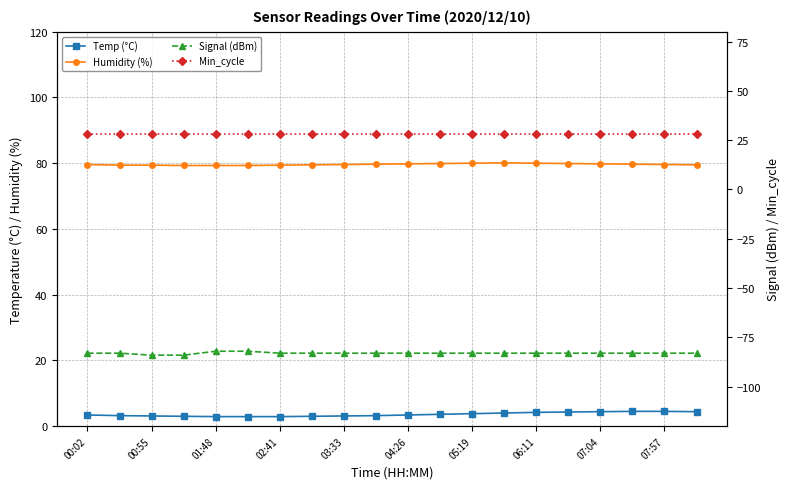

Reading left to right, extract all data points from this chart.

Temp (°C): 3.4	3.2	3.1	3.0	2.9	2.9	2.9	3.0	3.1	3.2	3.4	3.6	3.8	4.0	4.2	4.3	4.4	4.5	4.5	4.4
Humidity (%): 79.6	79.4	79.4	79.3	79.3	79.3	79.4	79.5	79.6	79.7	79.8	79.9	80.0	80.1	80.0	79.9	79.8	79.7	79.6	79.5
Signal (dBm): -83.0	-83.0	-84.0	-84.0	-82.0	-82.0	-83.0	-83.0	-83.0	-83.0	-83.0	-83.0	-83.0	-83.0	-83.0	-83.0	-83.0	-83.0	-83.0	-83.0
Min_cycle: 28.0	28.0	28.0	28.0	28.0	28.0	28.0	28.0	28.0	28.0	28.0	28.0	28.0	28.0	28.0	28.0	28.0	28.0	28.0	28.0